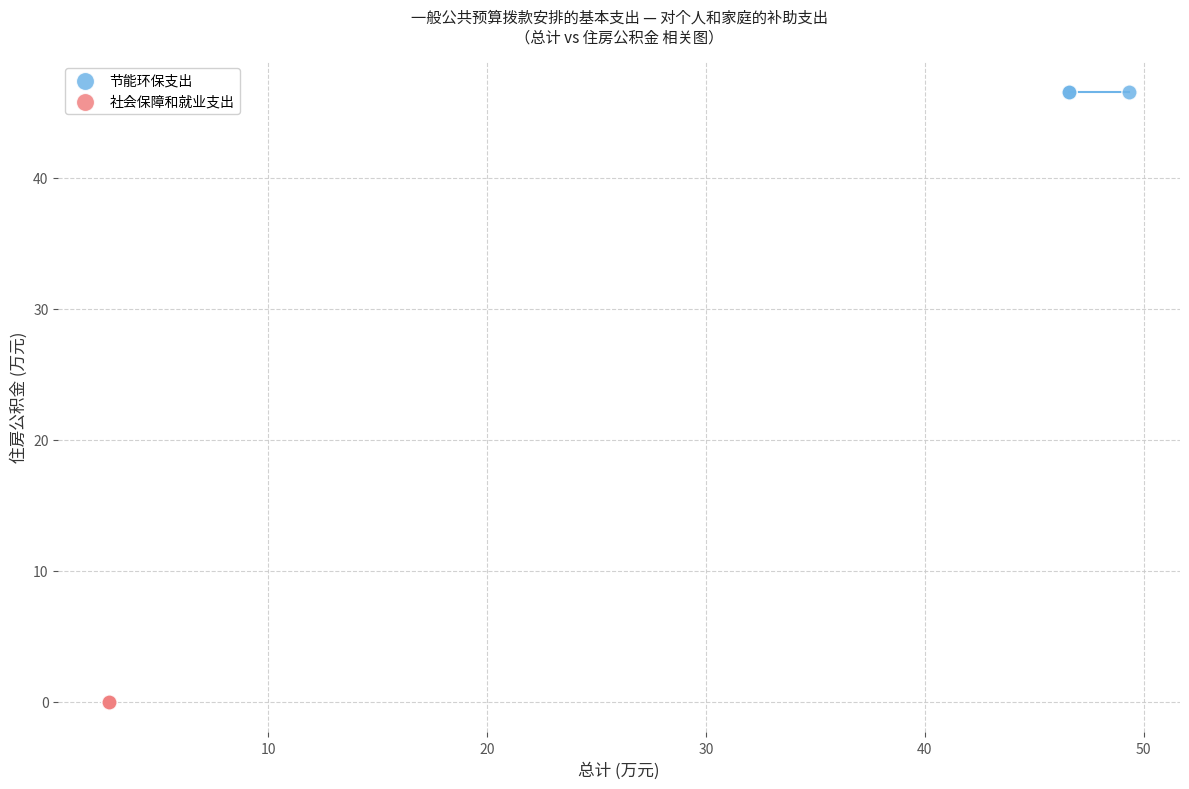

Which series reaches the maximum Y coordinate?

节能环保支出